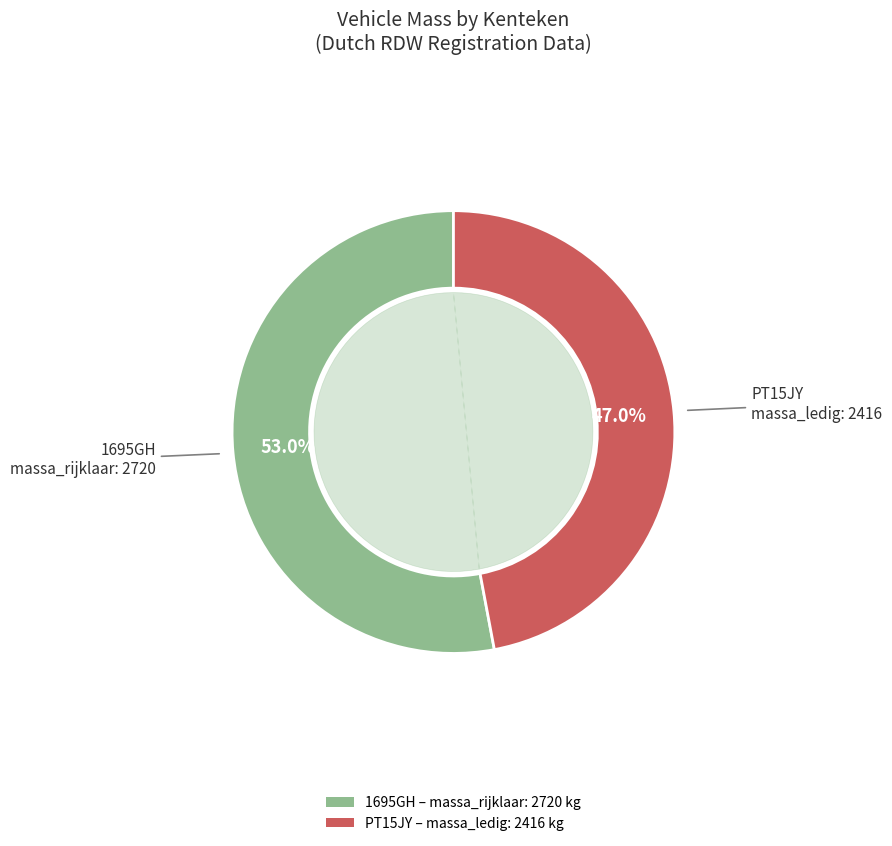

How many slices are in this pie chart?

2